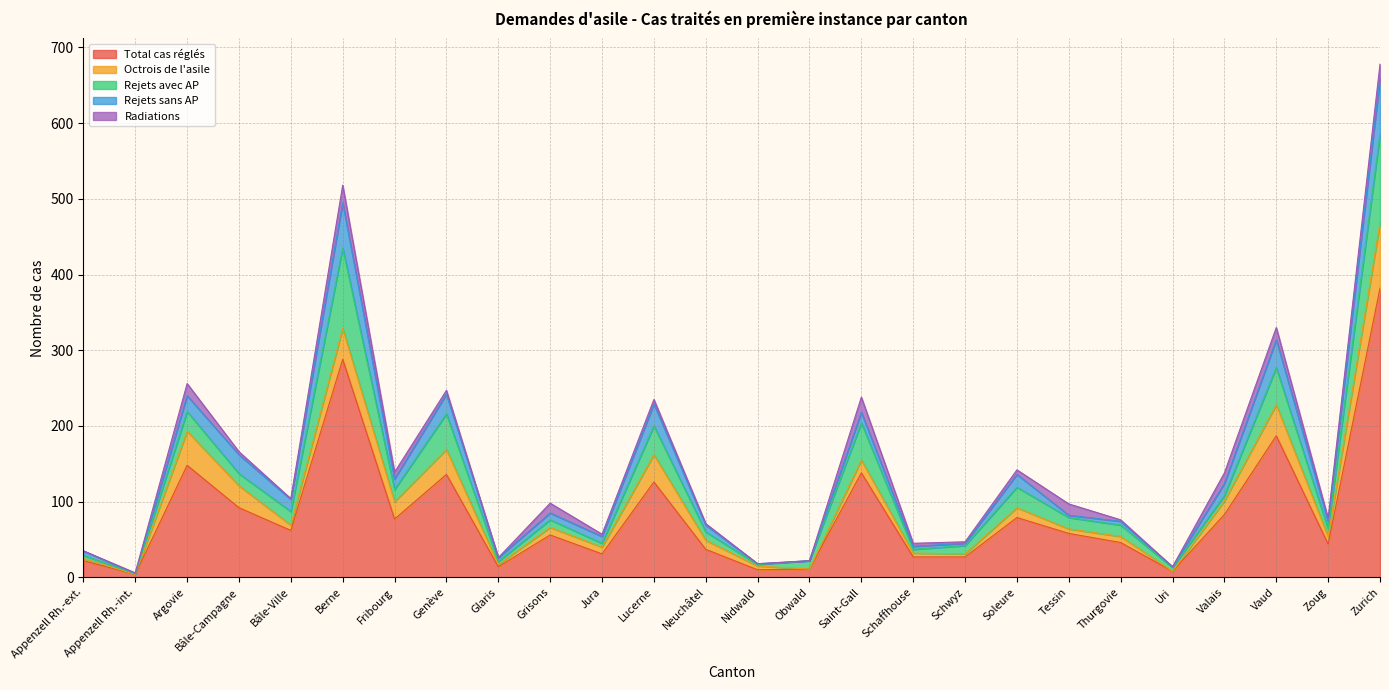

At which category does Radiations reach its first local valley?

Bâle-Ville